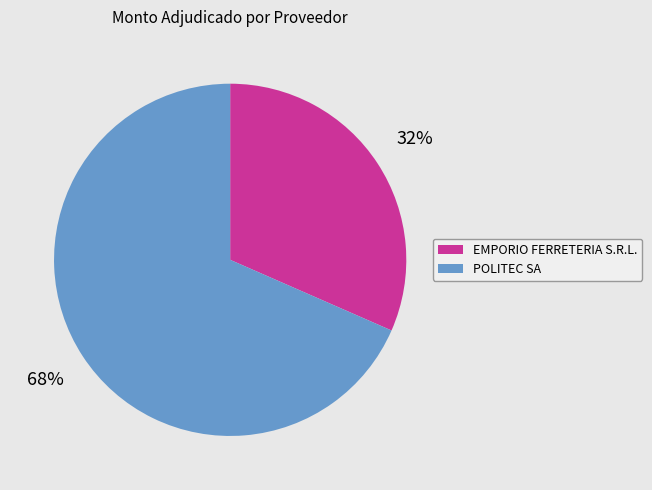

To the nearest percent, what is the combined percentage of EMPORIO FERRETERIA S.R.L. and POLITEC SA?

100%